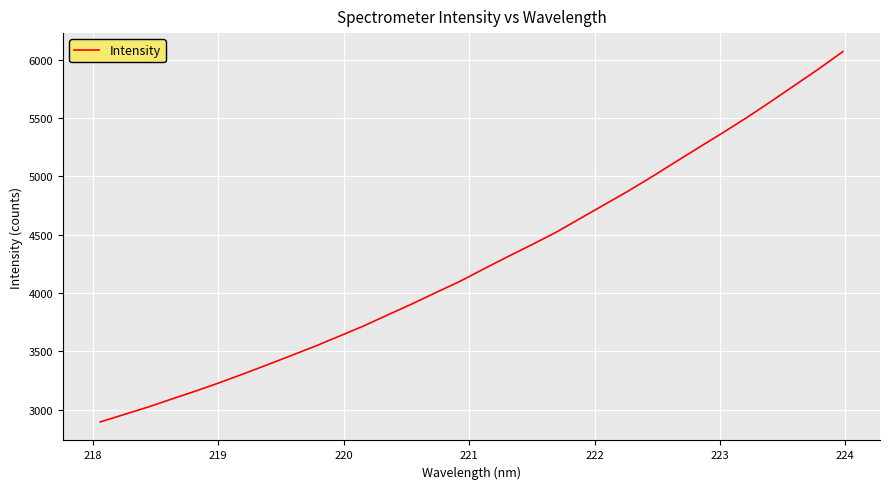

What is the difference between the maximum and minimum values?

3173.4